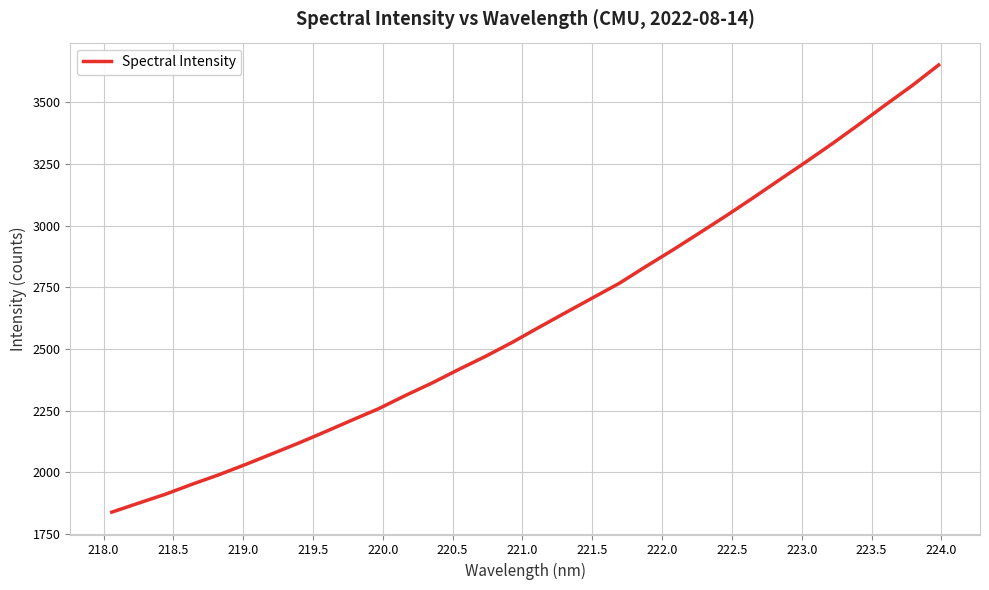

What is the difference between the maximum and minimum values?

1811.8